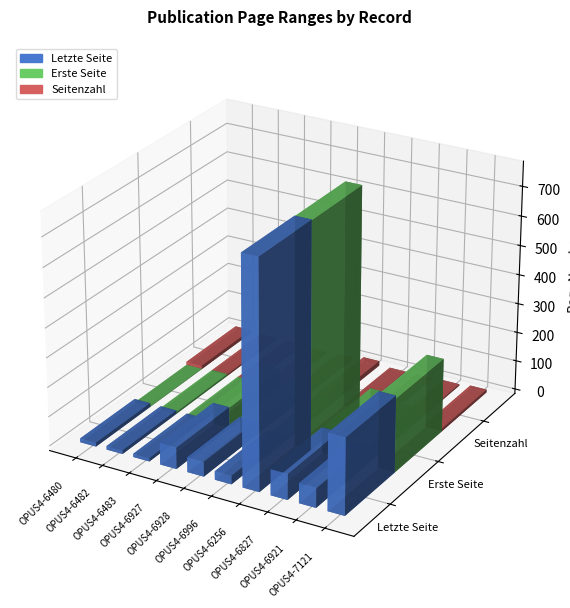

What is the greatest value displayed?

768